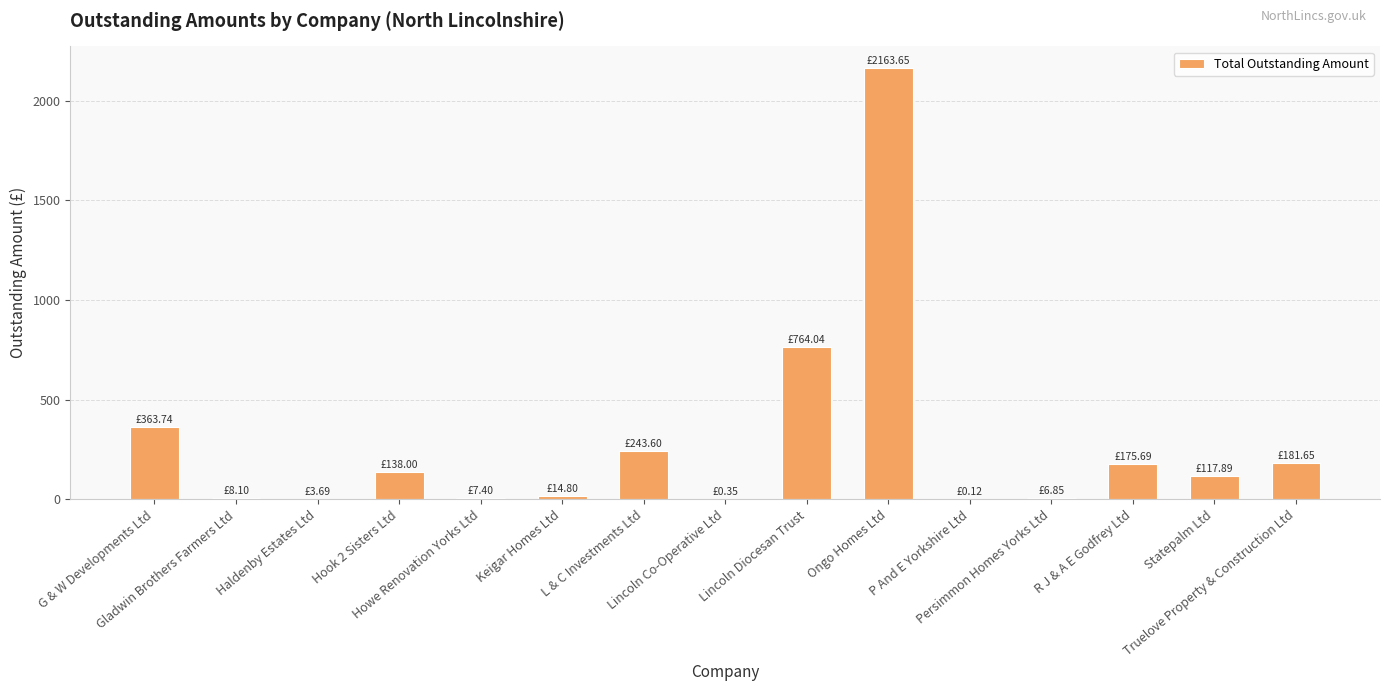

What is the sum of all values?

4189.6